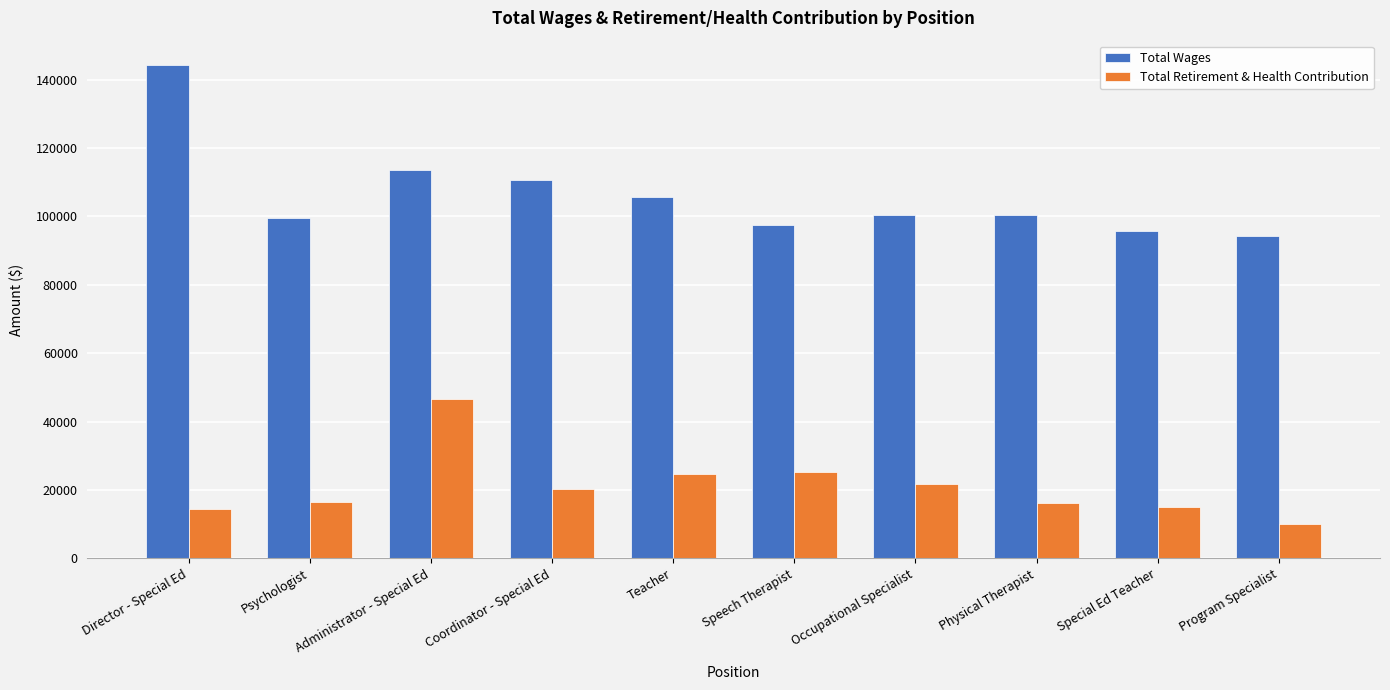

Is the value of Total Wages at Physical Therapist greater than the value of Total Retirement & Health Contribution at Special Ed Teacher?

Yes